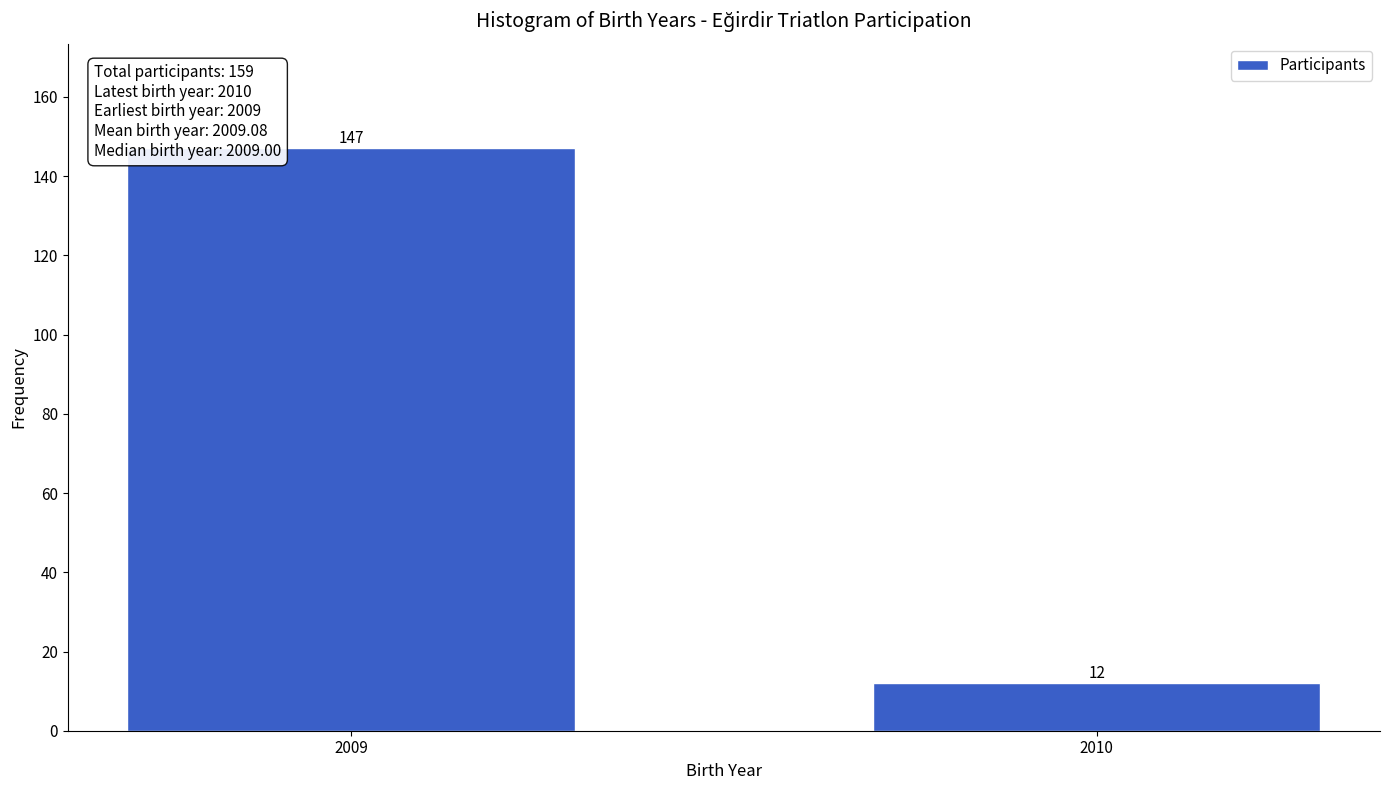

Reading left to right, transcribe all the data shown in this chart.

147	12